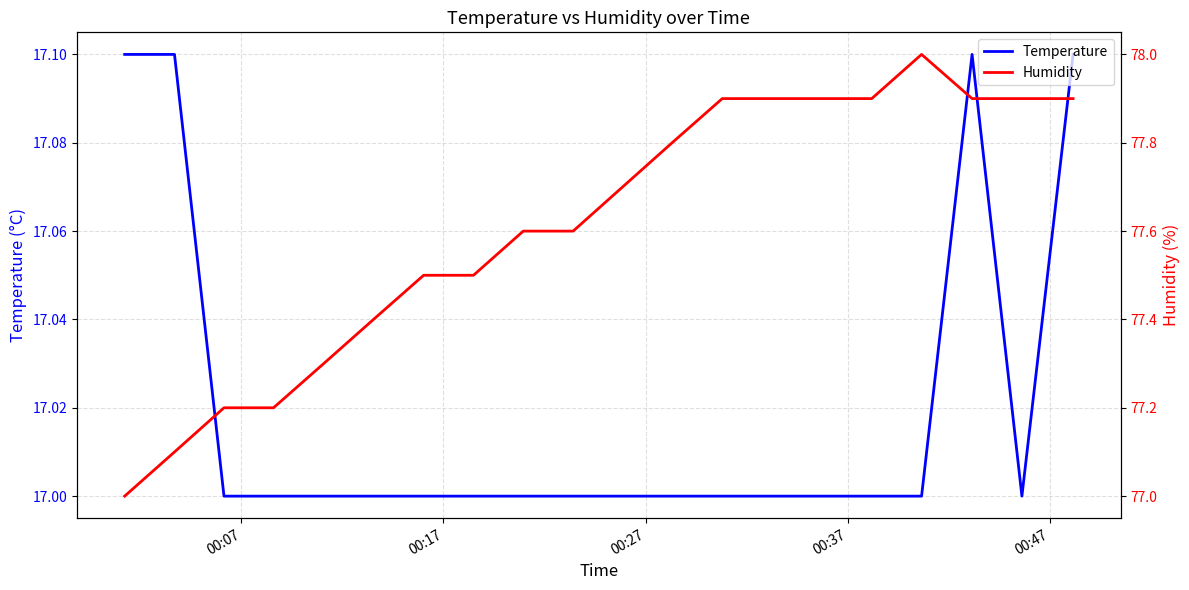

What is the maximum value for Temperature?

17.1